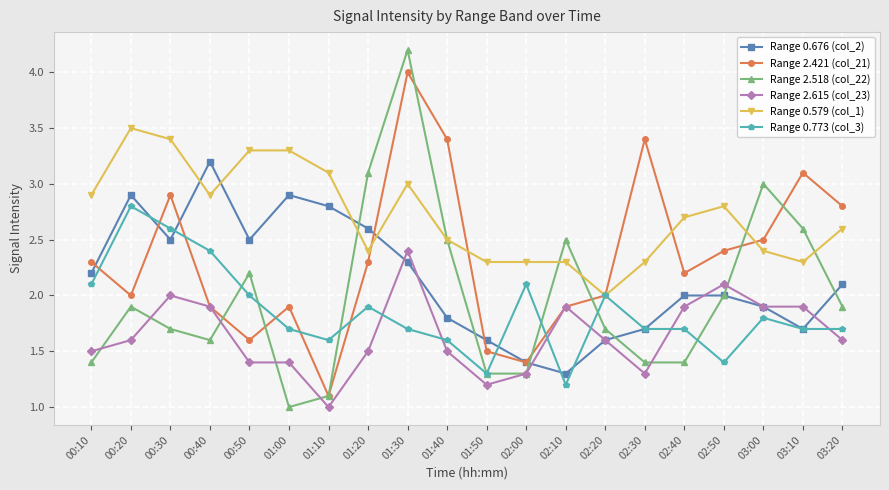

True or false: Range 2.615 (col_23) and Range 0.579 (col_1) intersect in this chart.

False